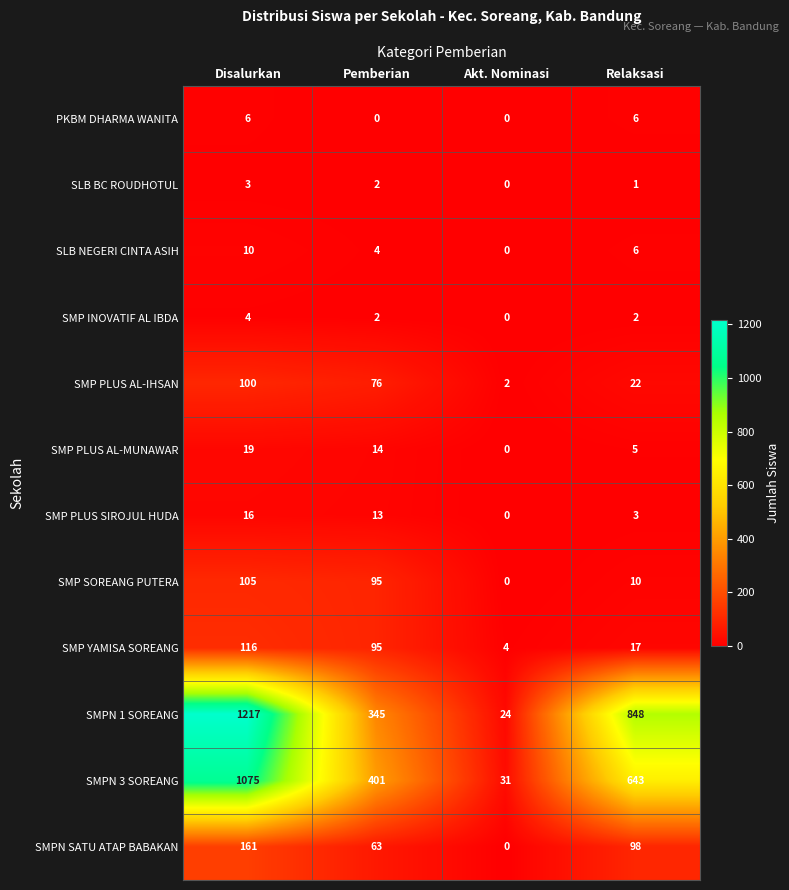

Rank the categories by SMP YAMISA SOREANG value from highest to lowest.

Disalurkan, Pemberian, Relaksasi, Akt. Nominasi